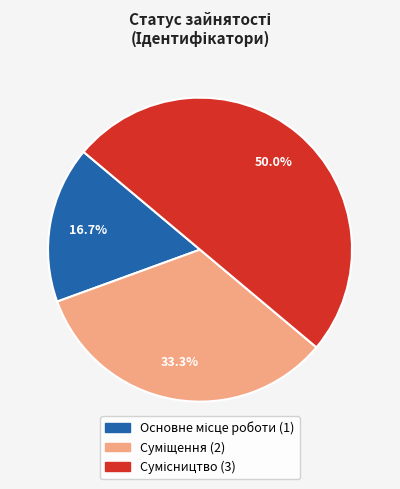

Is it true that Суміщення is 33% of the pie?

True